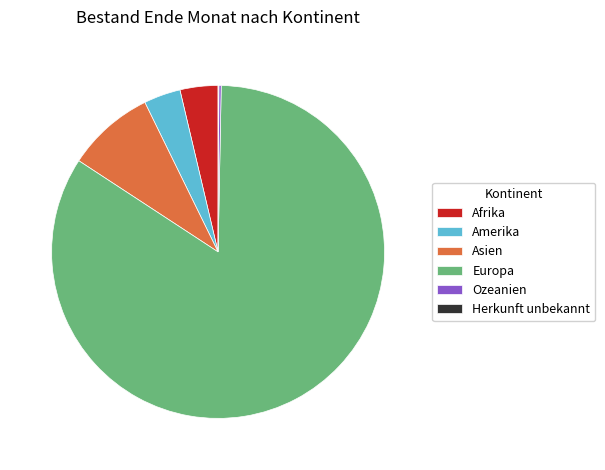

Combined, do Europa and Amerika account for over 50%?

Yes